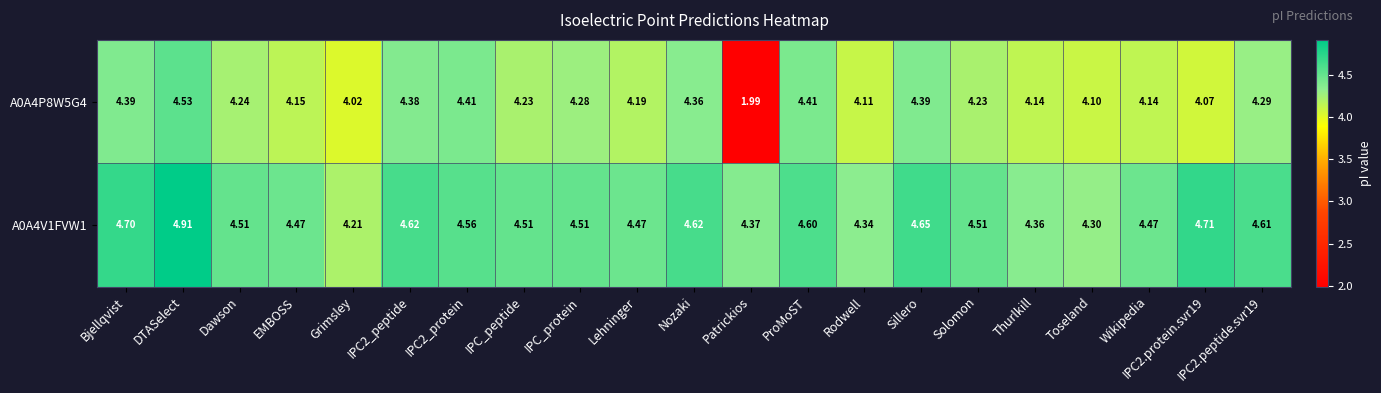

Which category has the lowest value in the A0A4P8W5G4 series?

Patrickios